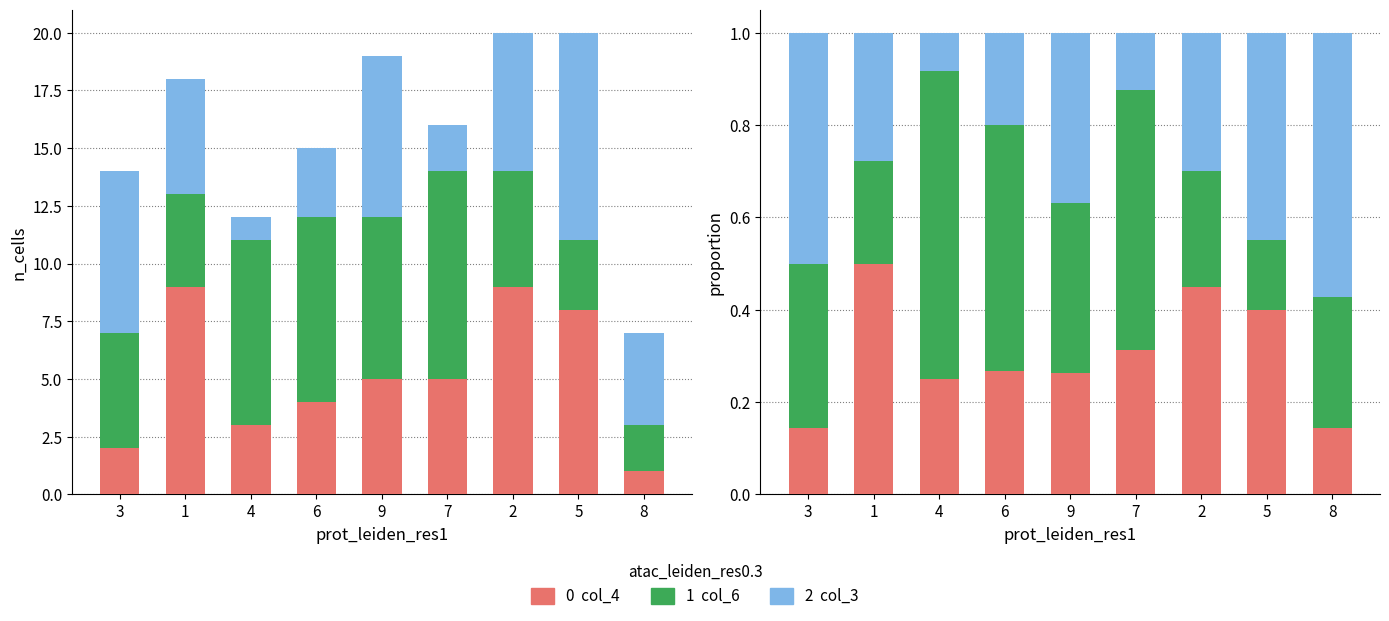

At which category does the chart reach its minimum across all series?

4